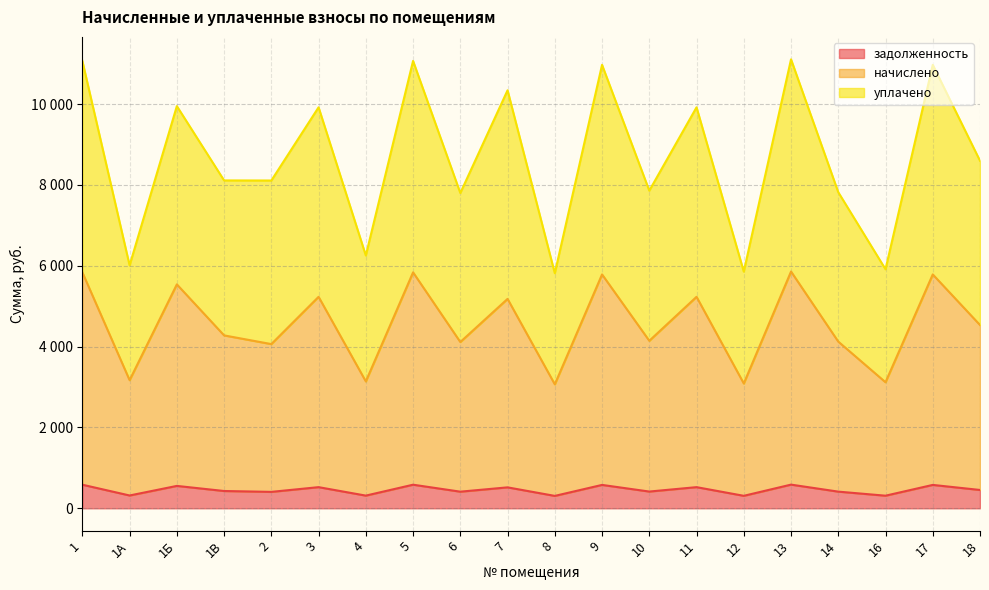

Where is the first local minimum for задолженность?

1А